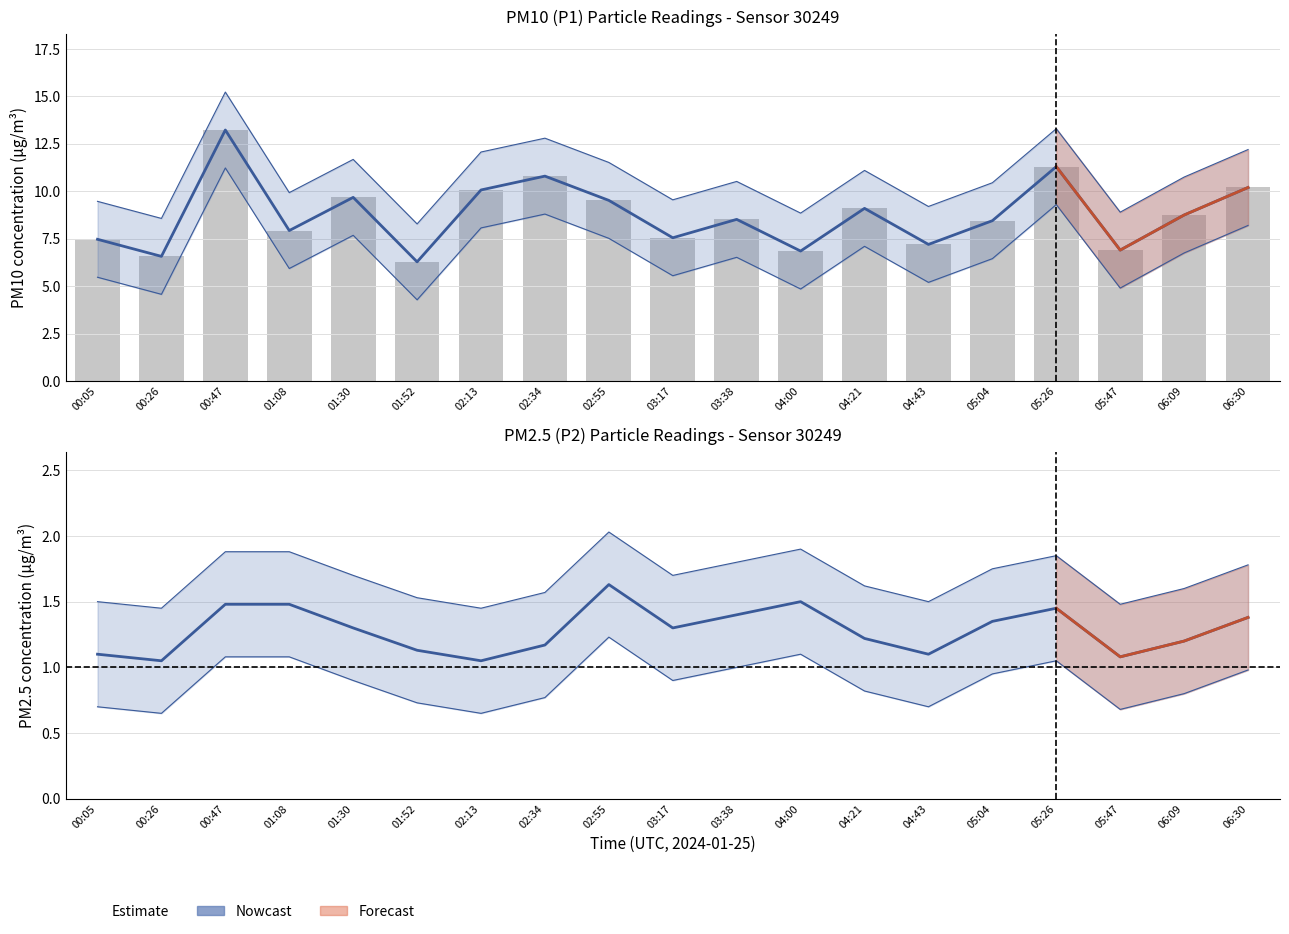

Between 02:34 and 04:43, which is larger?

02:34